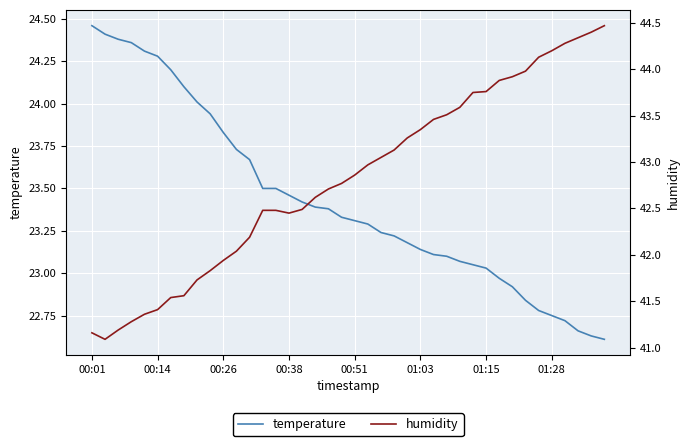

What is the value of the temperature point at the 13th from the left?

23.7